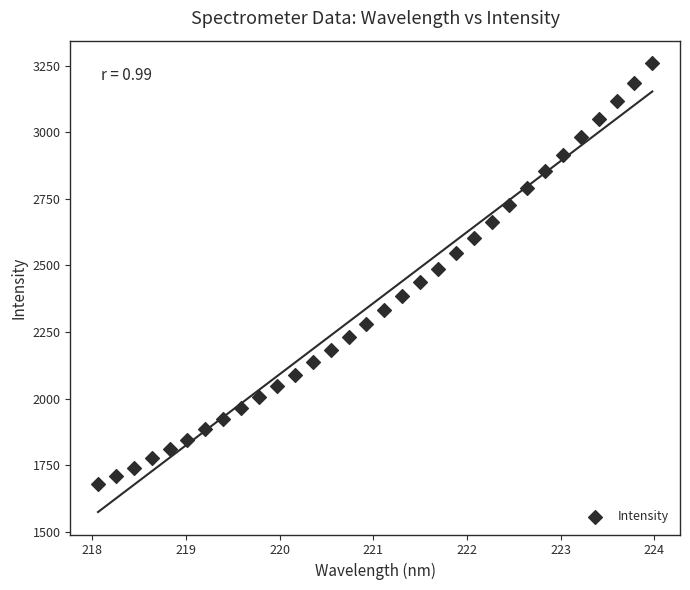

What is the range of X values (max minus min)?

5.9